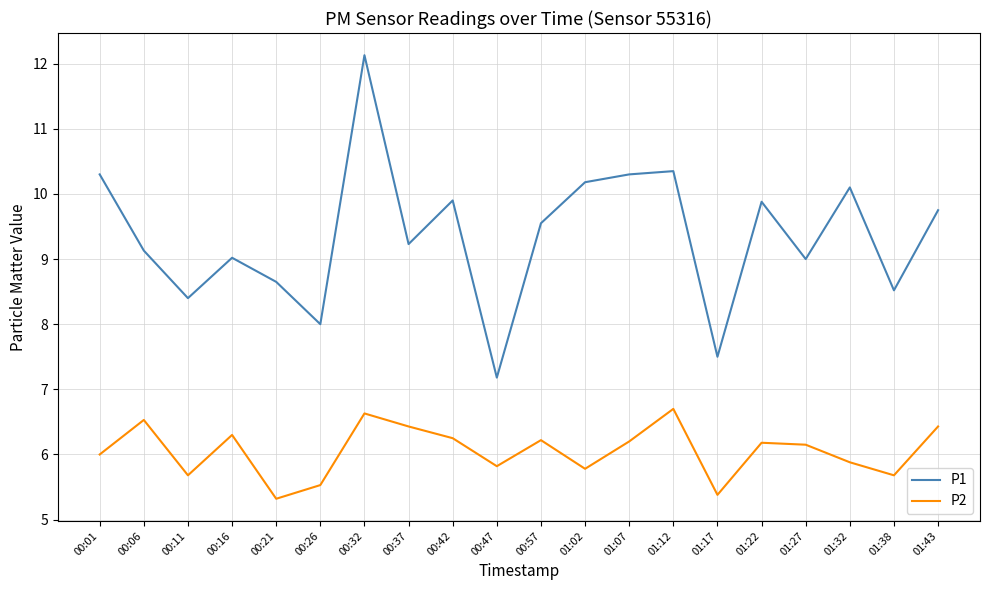

Where is P2 nearest to the value 6?

00:01